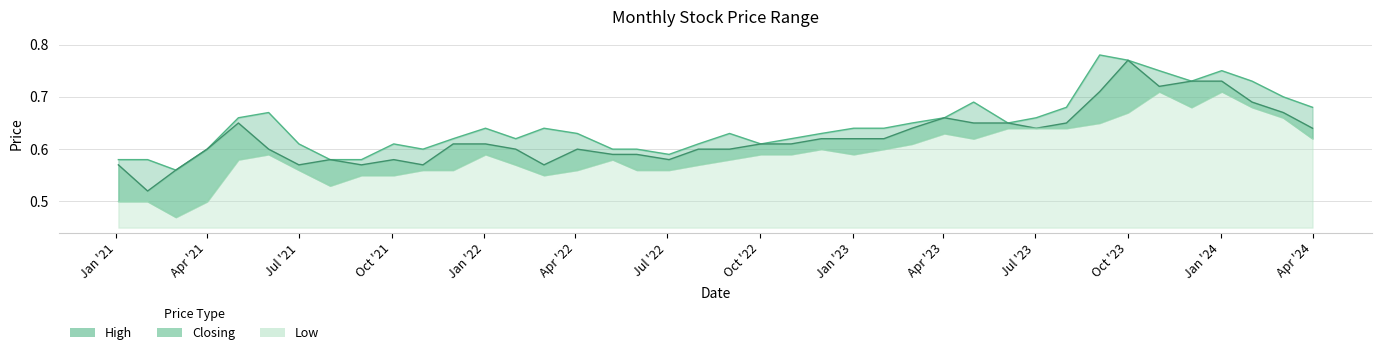

At which category is the sum across all series the highest?

01/10/2023